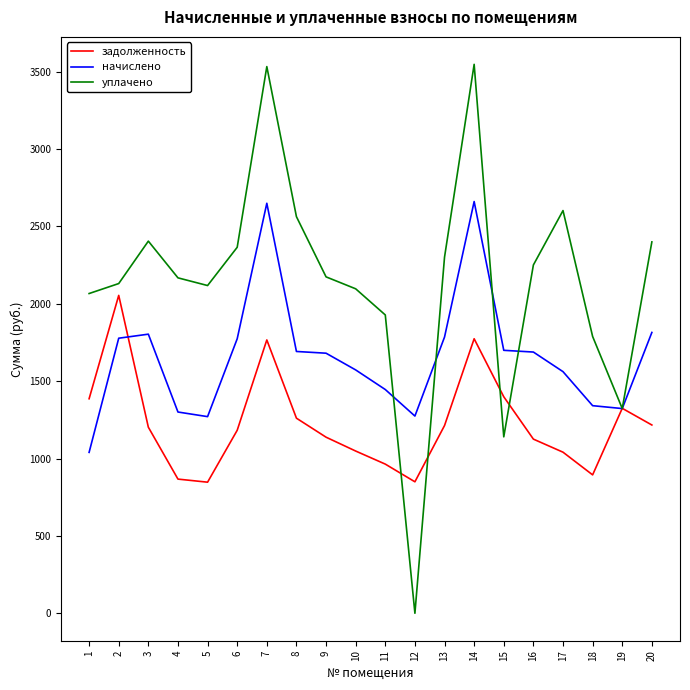

Is the value of уплачено at 2 greater than the value of задолженность at 11?

Yes